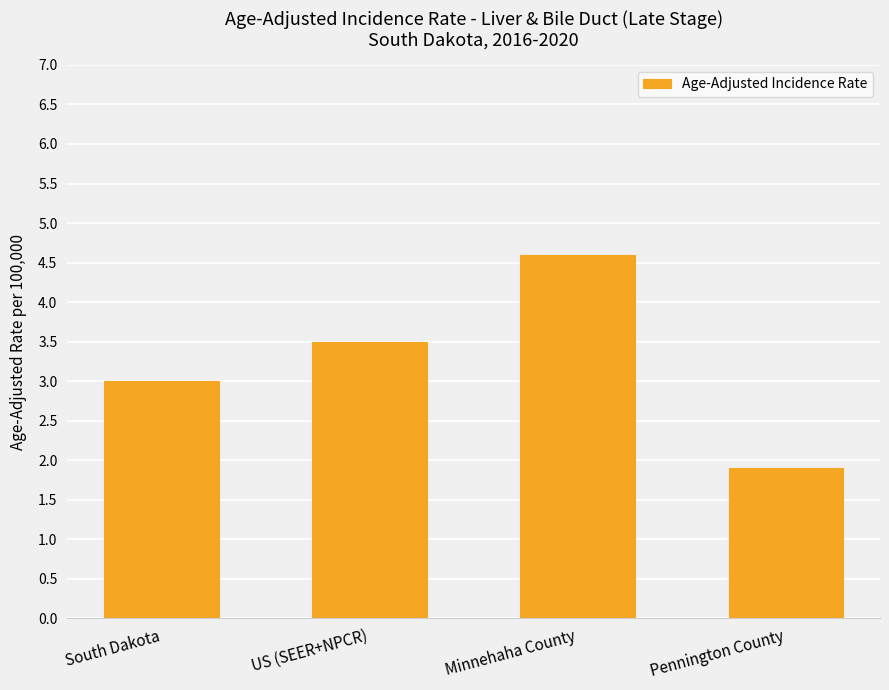

Reading left to right, what are all the values shown in this chart?

South Dakota=3.0	US (SEER+NPCR)=3.5	Minnehaha County=4.6	Pennington County=1.9